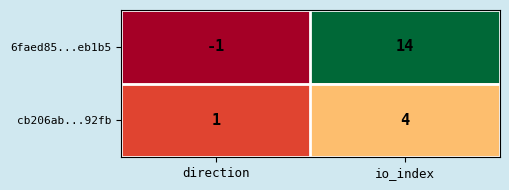

What is the total value across all series at io_index?

18